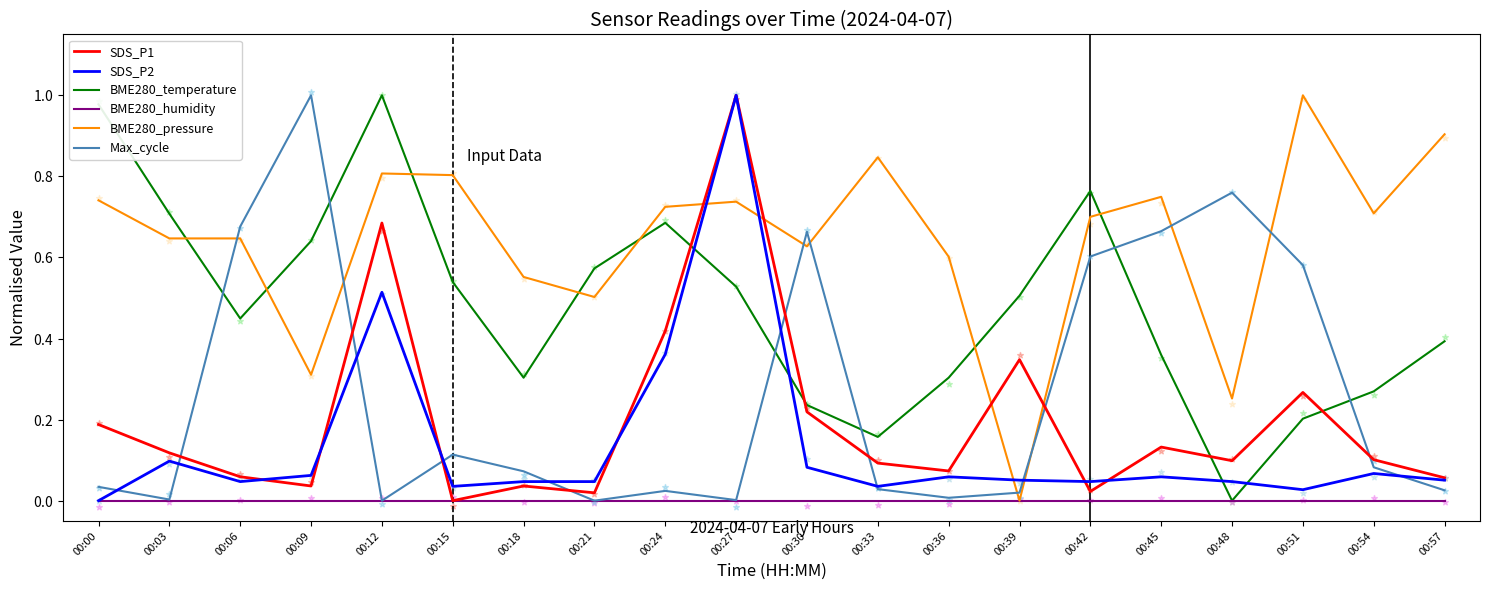

Which series has the largest total across all categories?

BME280_pressure